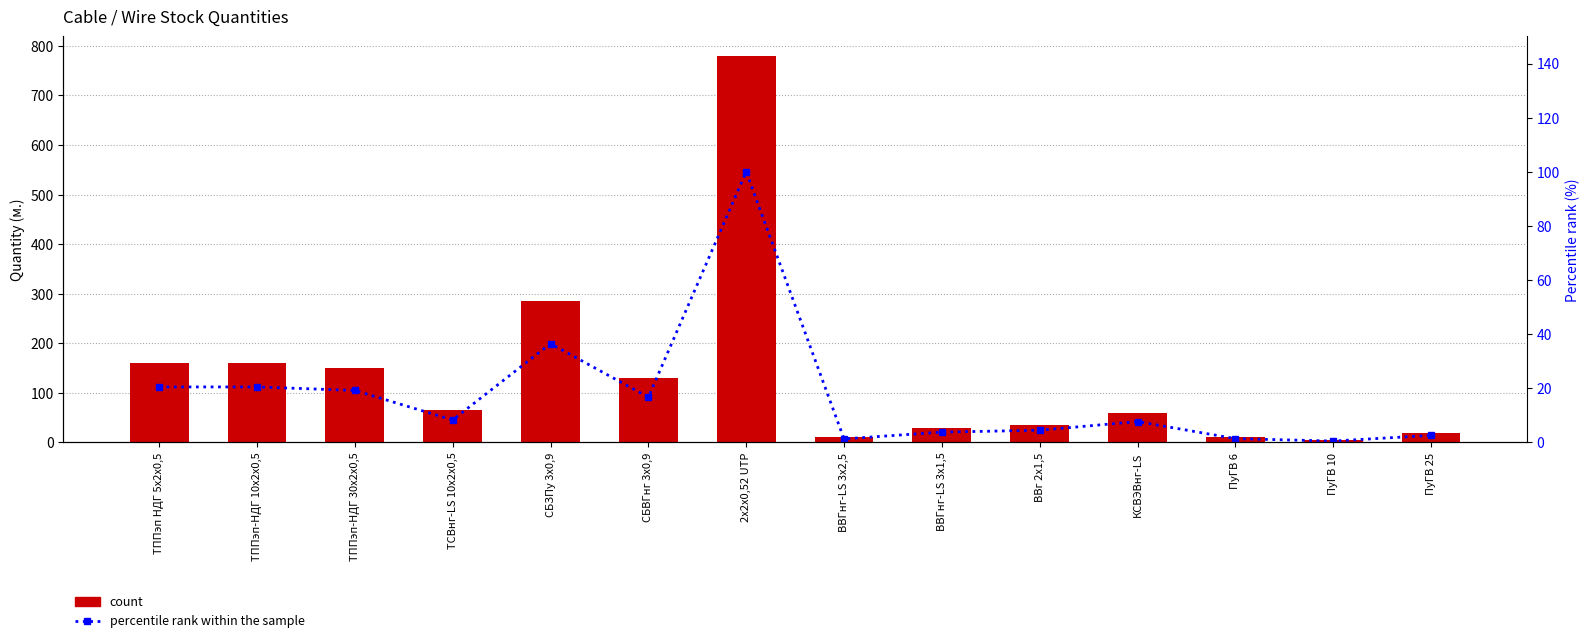

What is the value of the count bar at the 5th from the left?

285.0